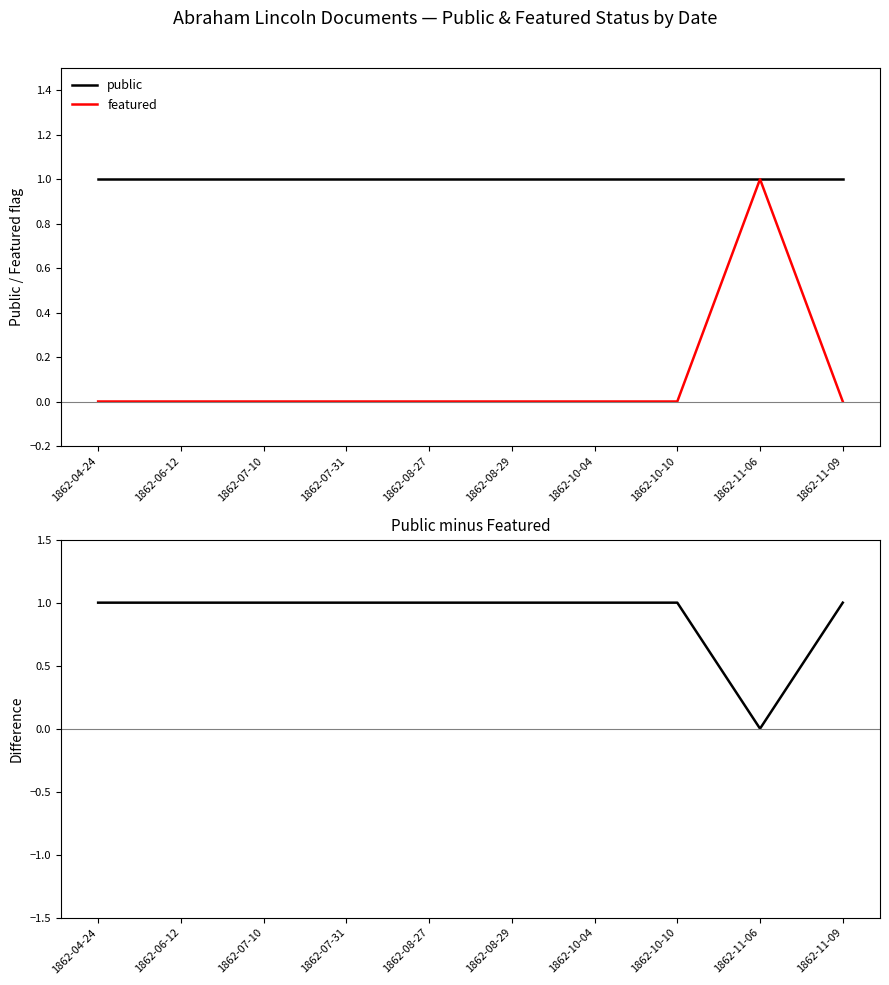

True or false: public and public - featured cross at least once.

False